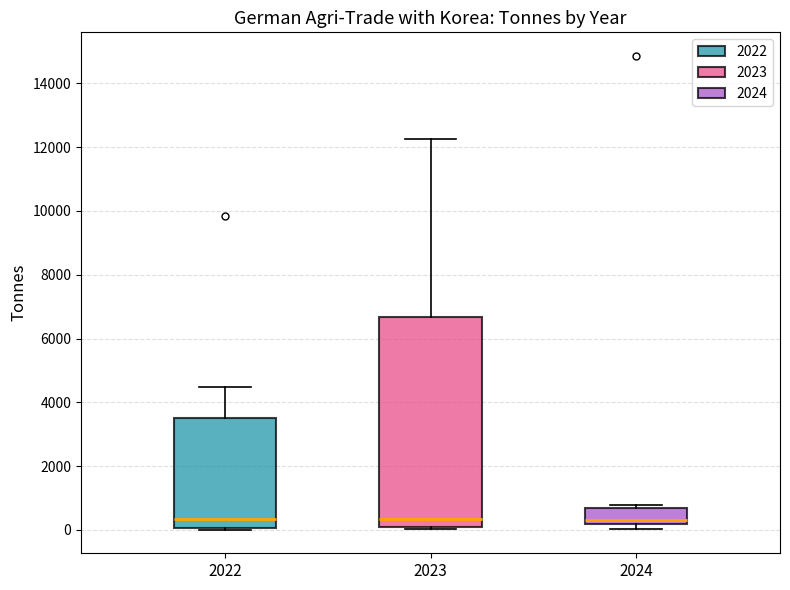

Reading left to right, read every box against the y-axis: the position of its median line, the range the box covers, and the ends of its whiskers. The values are not printed on the chart, so give them approximately, as read against the axis.

2022: median 400, box 0 to 3600, whiskers 0 to 4400
2023: median 400, box 200 to 6600, whiskers 0 to 12200
2024: median 400, box 200 to 600, whiskers 0 to 800